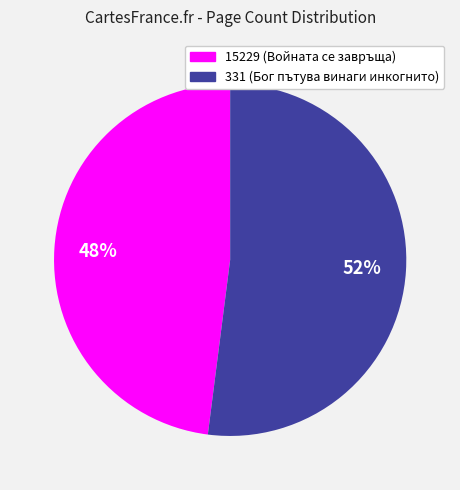

Which slice is the smallest?

15229